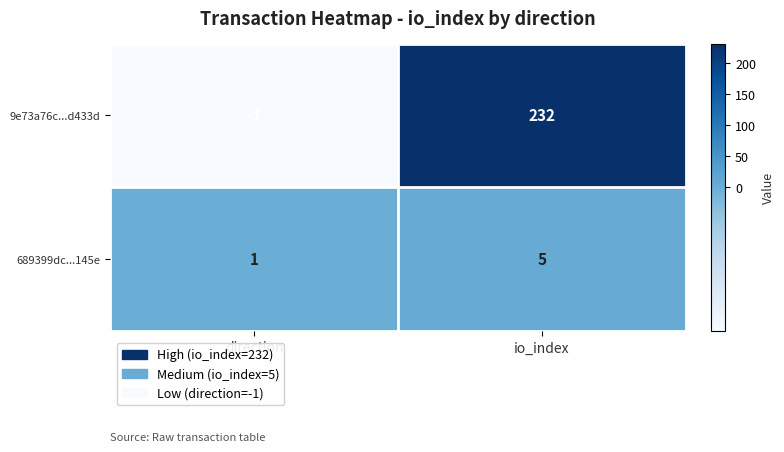

Is it true that 9e73a76c...d433d equals -2 at direction?

False